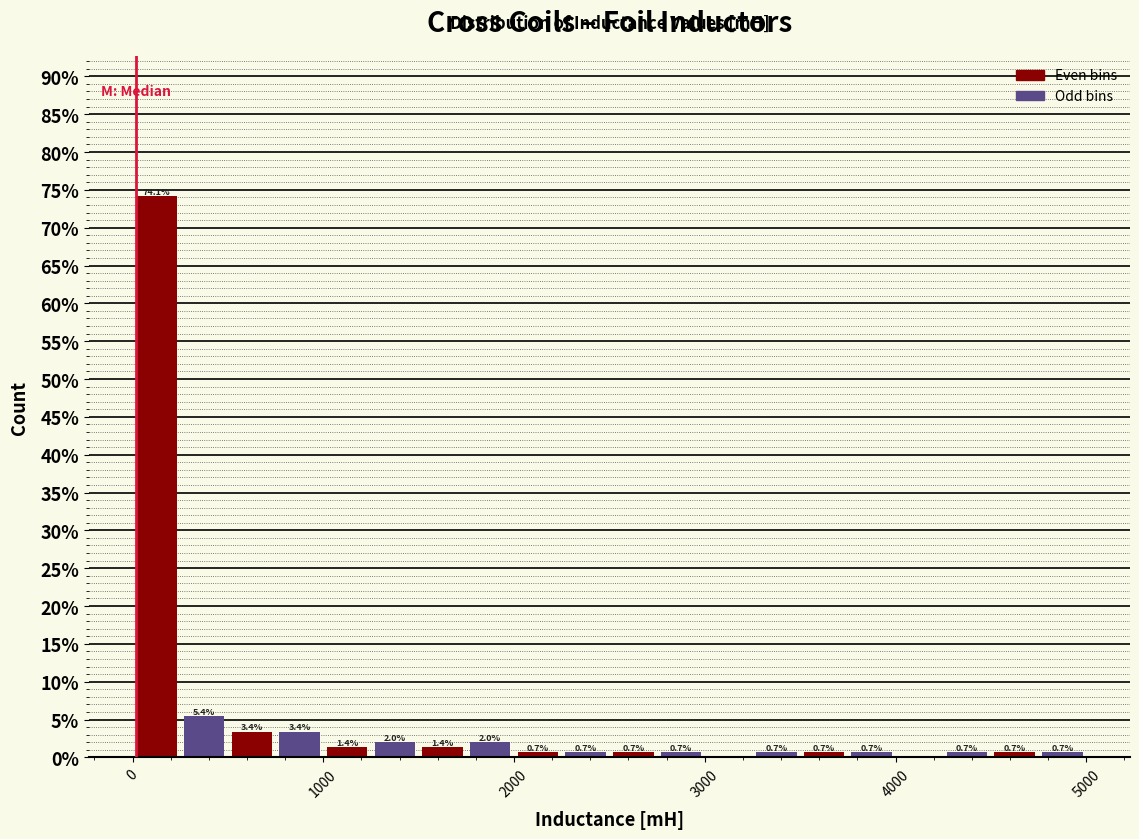

Around what value on the x-axis is the tallest bar? Give the approximate position of its centre, as read against the axis.

100